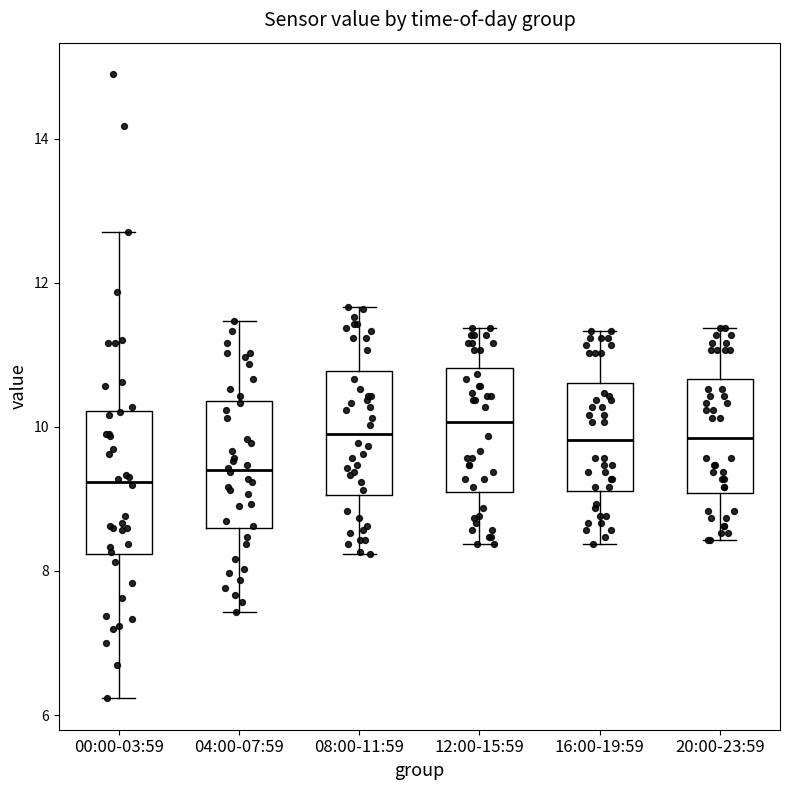

Reading left to right, transcribe this box plot: for each box, give where its median line is, the range the box spans, and where its two whiskers end, as read against the y-axis. The values are not printed on the chart, so give them approximately, as read against the axis.

00:00-03:59: median 9.2, box 8.2 to 10.2, whiskers 6.2 to 12.8
04:00-07:59: median 9.4, box 8.6 to 10.4, whiskers 7.4 to 11.4
08:00-11:59: median 10.0, box 9.0 to 10.8, whiskers 8.2 to 11.6
12:00-15:59: median 10.0, box 9.0 to 10.8, whiskers 8.4 to 11.4
16:00-19:59: median 9.8, box 9.2 to 10.6, whiskers 8.4 to 11.4
20:00-23:59: median 9.8, box 9.0 to 10.6, whiskers 8.4 to 11.4